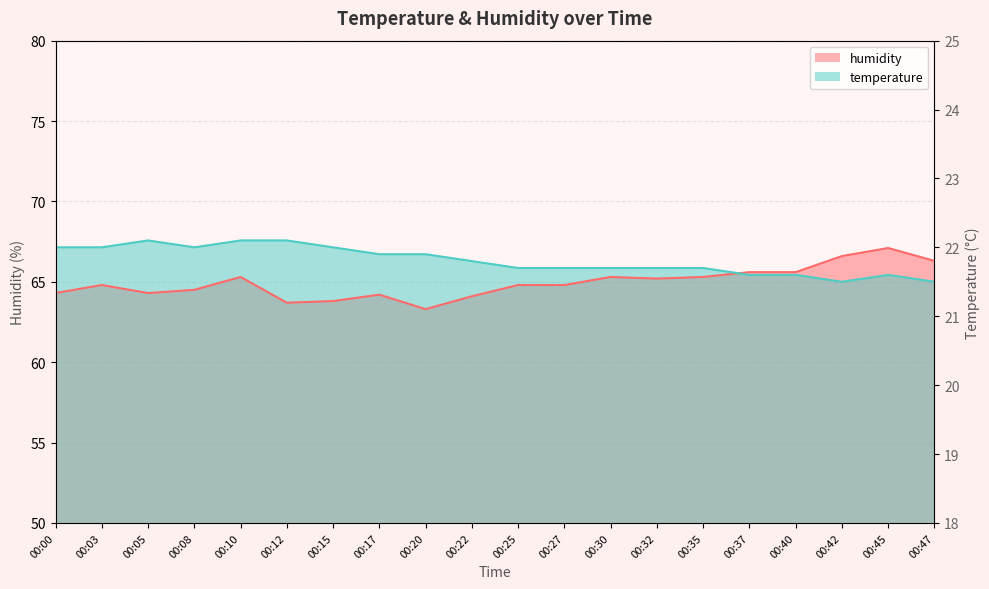

How many interior local peaks does the temperature series have?

2